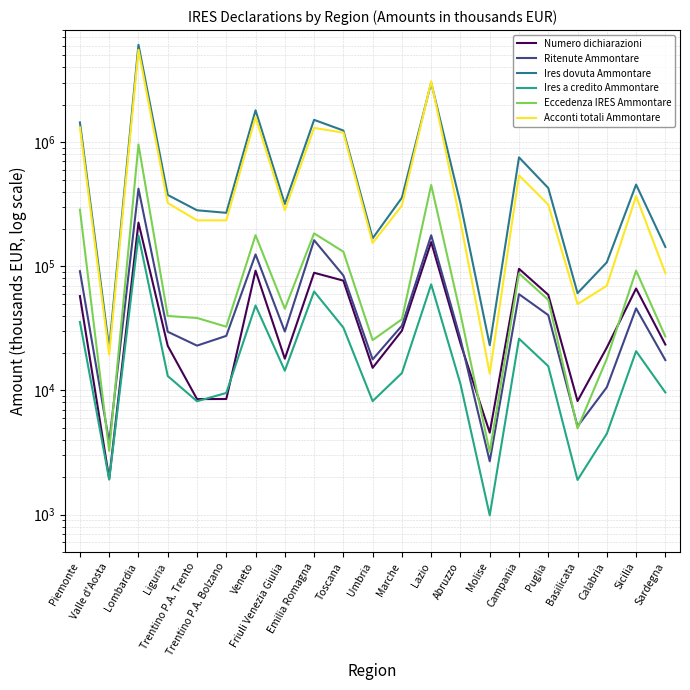

Between Umbria and Abruzzo, which series saw the biggest shift?

Ires dovuta Ammontare